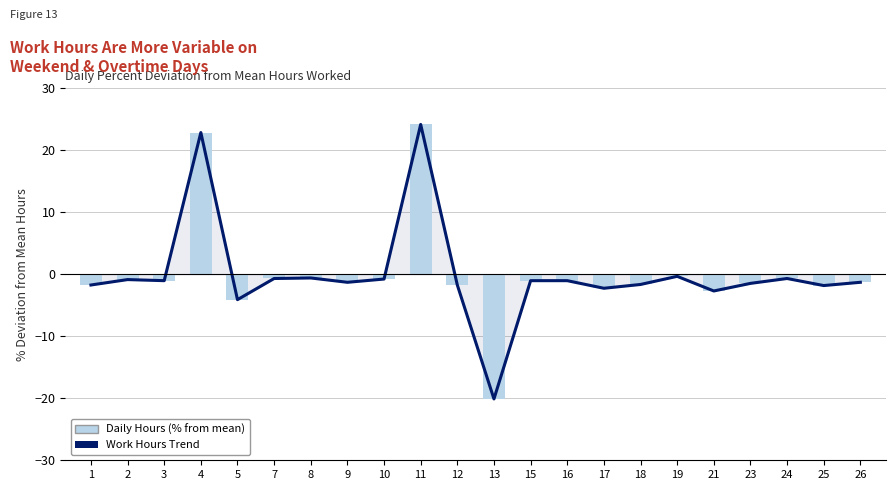

How many positive values does the Work Hours Trend series have?

2